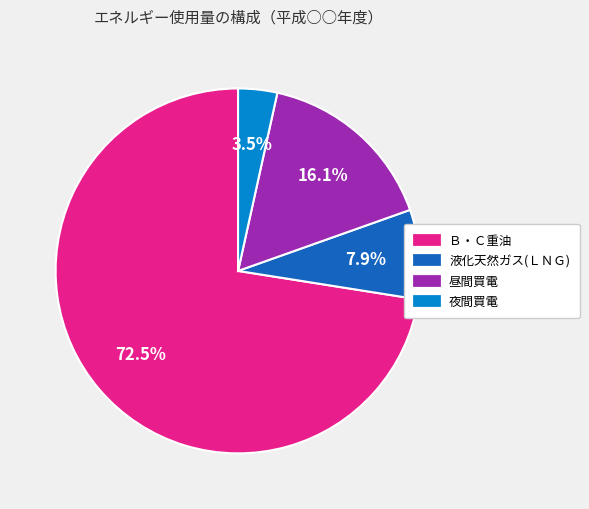

What percentage is the 液化天然ガス(ＬＮＧ) slice, to the nearest percent?

8%